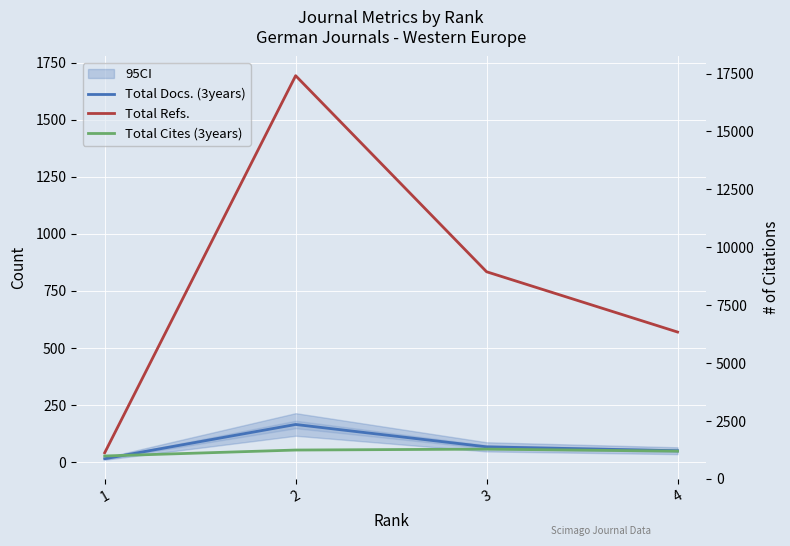

True or false: Total Cites (3years) and Total Refs. cross at least once.

False